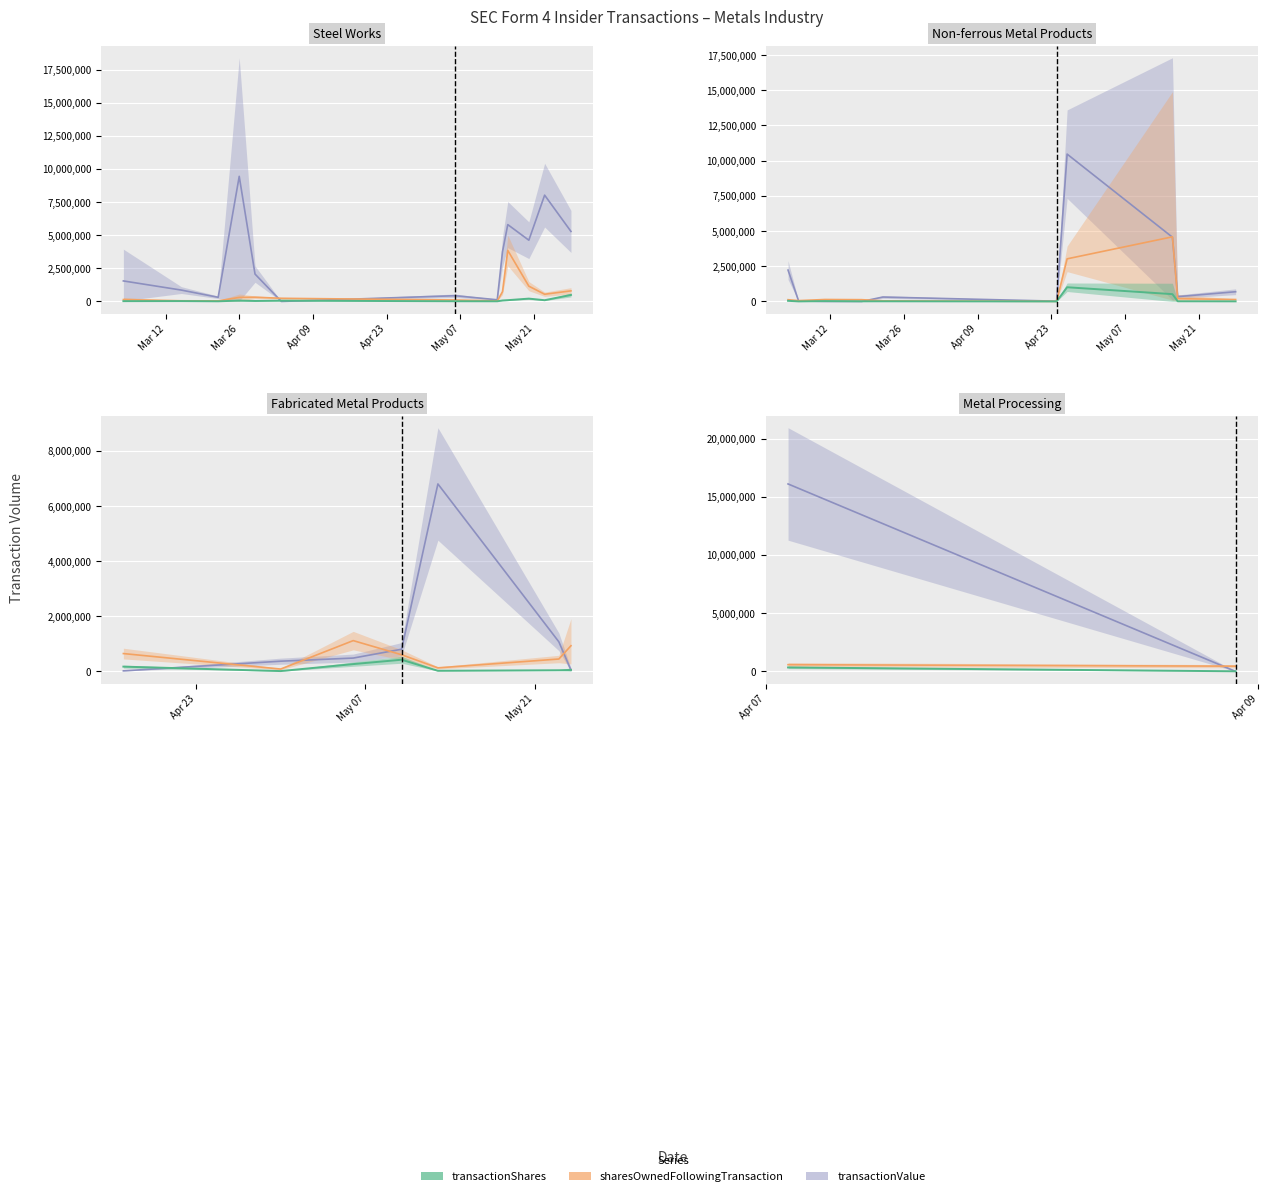

How many distinct data groups are displayed?

3